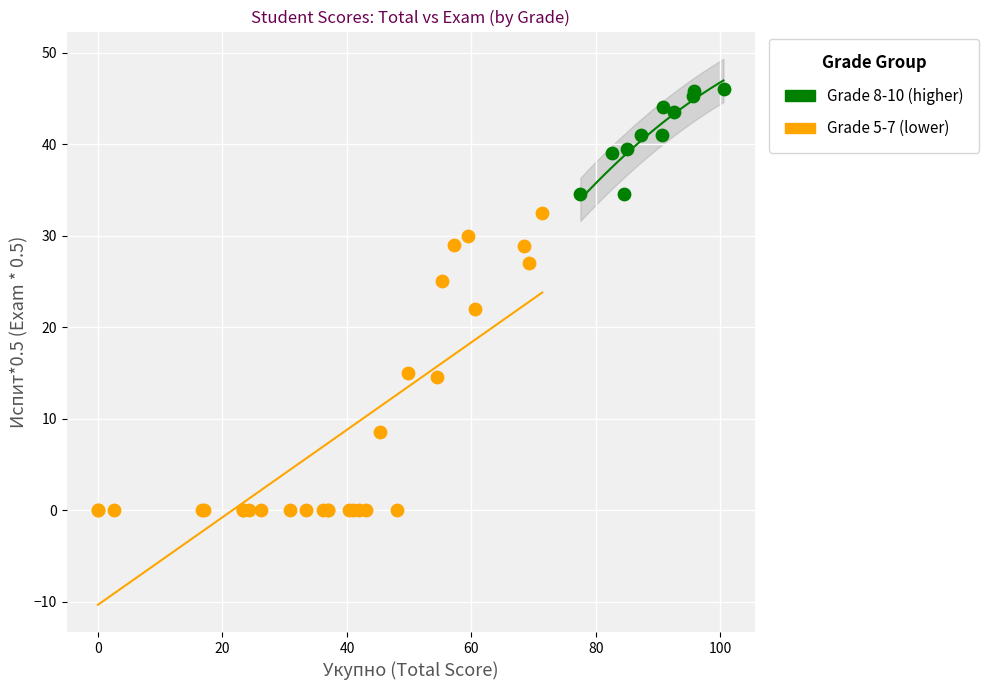

Which series has the widest spread of Y values?

Grade 5-7 (lower)